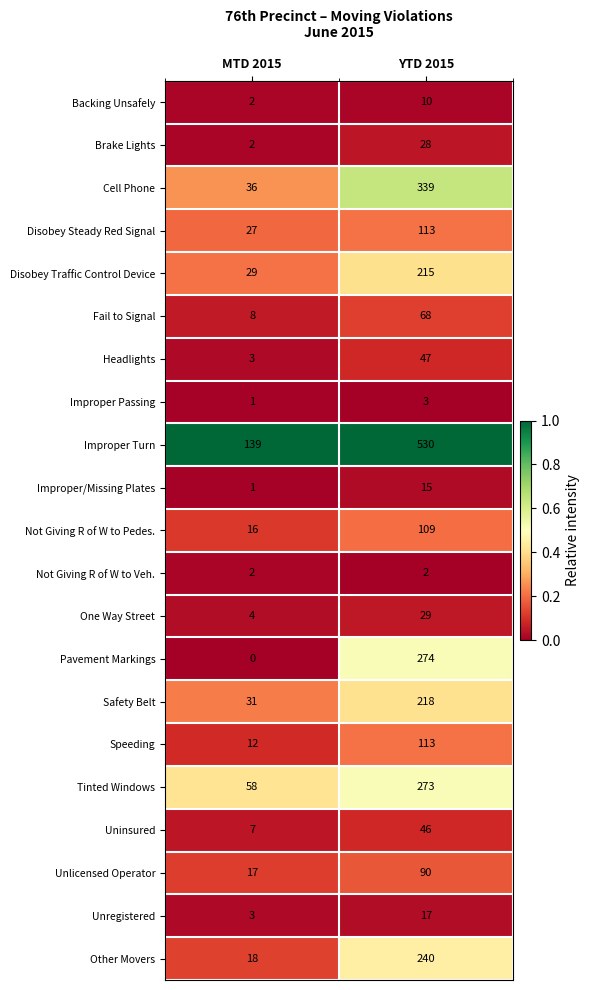

What is the average value of the Disobey Traffic Control Device series?

122